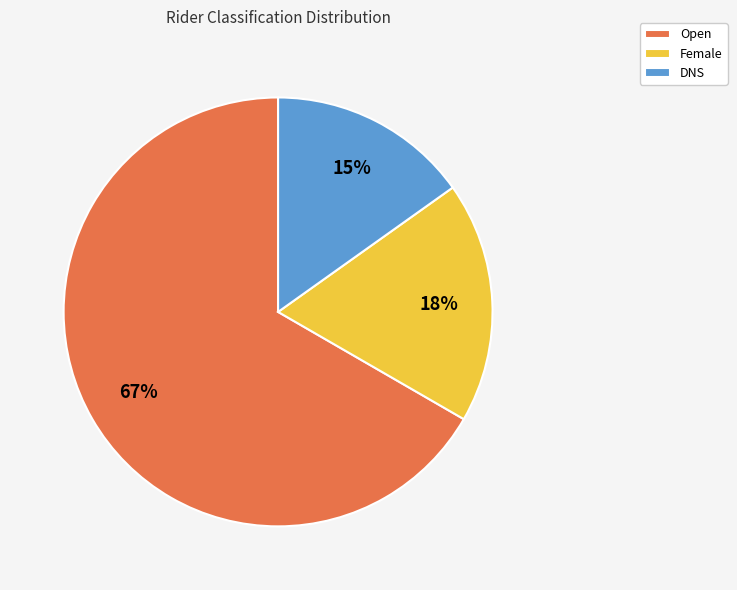

To the nearest percent, what portion does Female represent?

18%